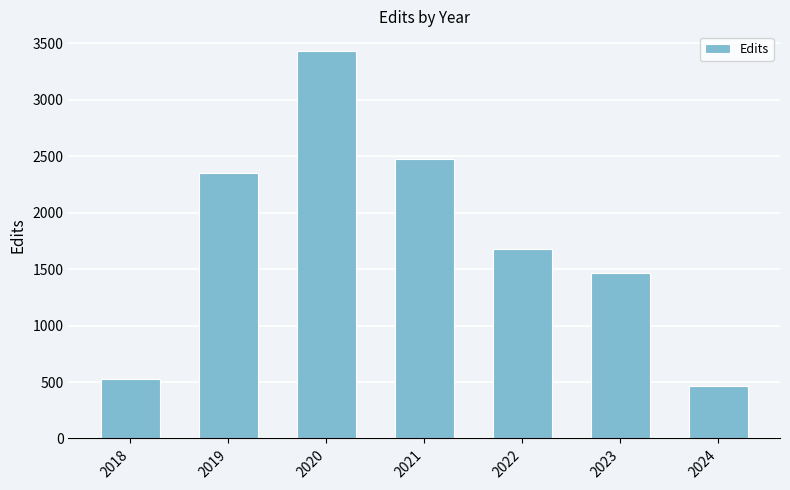

Which category has the highest value across all series?

2020